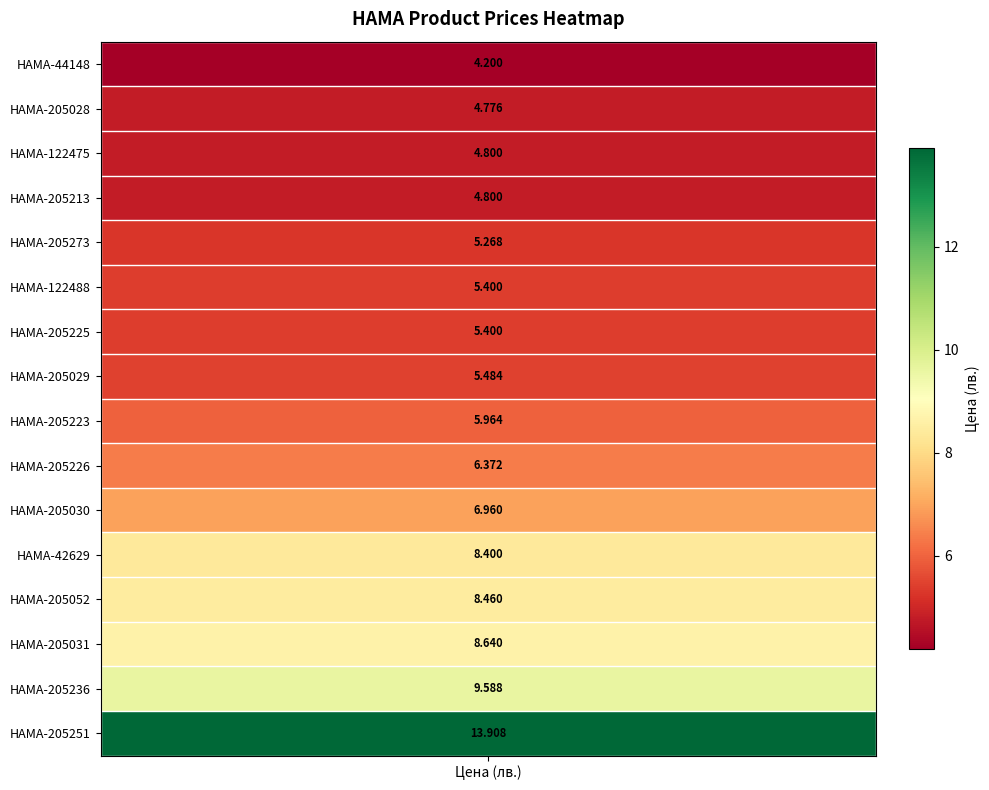

What is the average value?

6.8